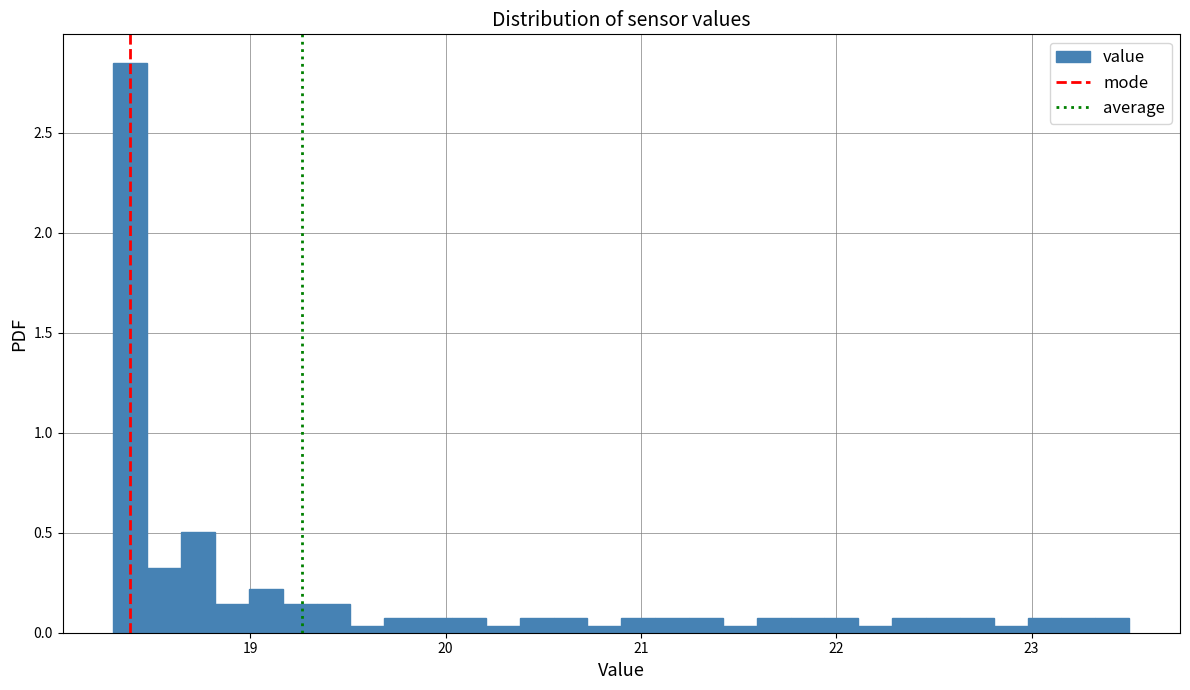

Read against the x-axis, roughly where is the centre of the tallest bar?

18.4